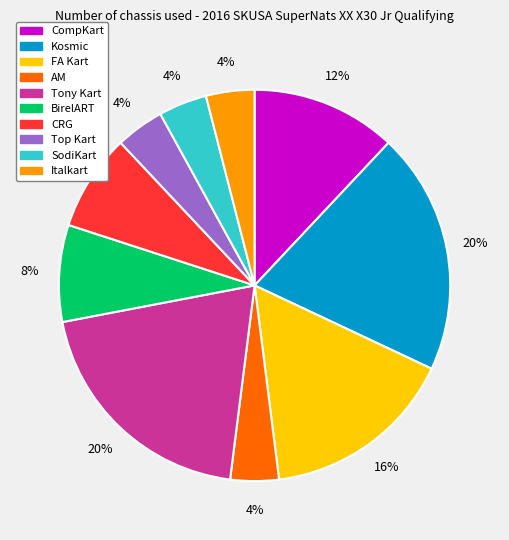

How many slices are in this pie chart?

10